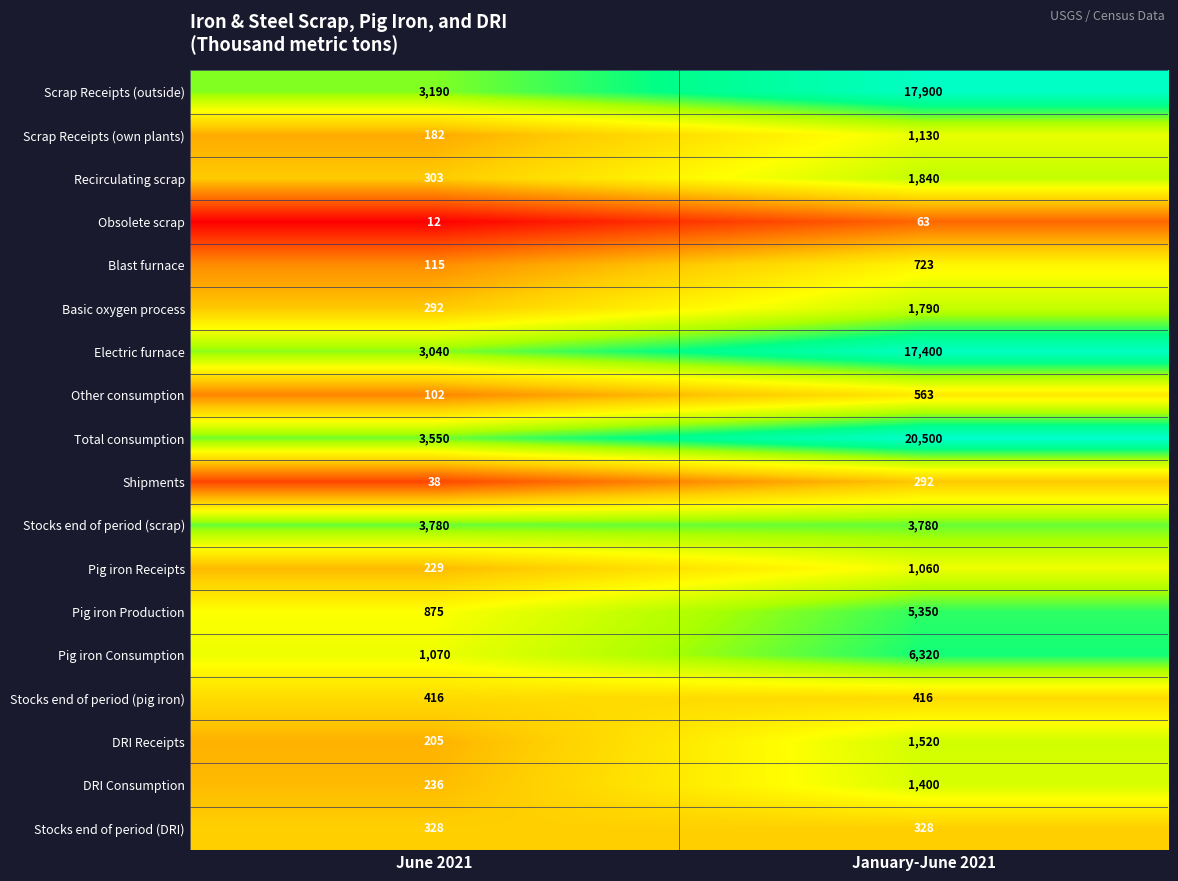

Rank the categories by Obsolete scrap value from lowest to highest.

June 2021, January-June 2021